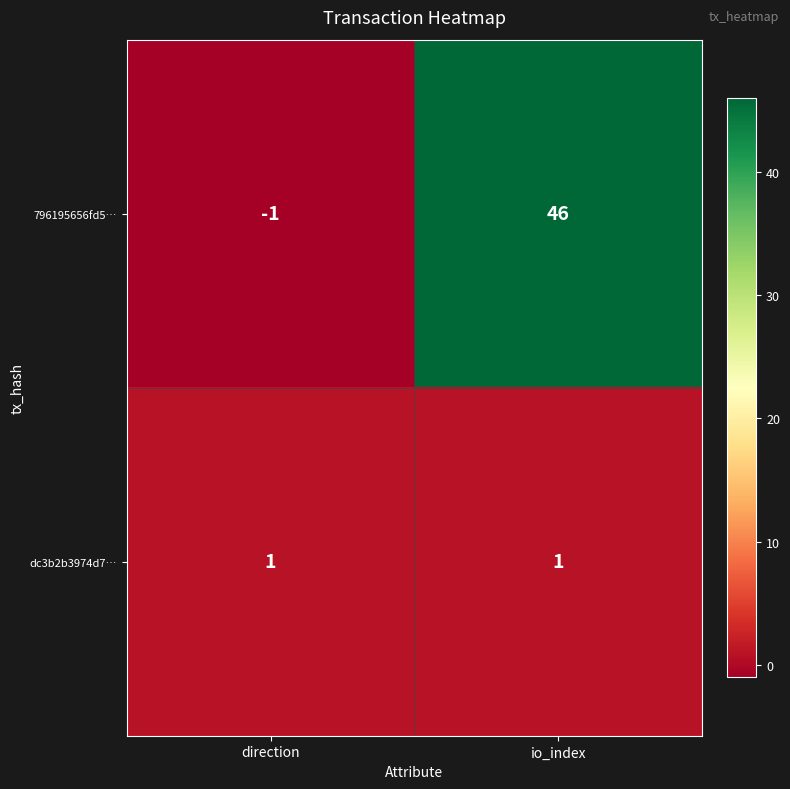

What is the spread (max minus min) of values at direction?

2